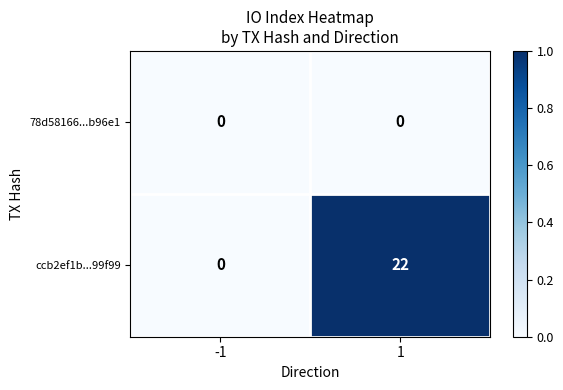

Which series has the largest total across all categories?

ccb2ef1b...99f99